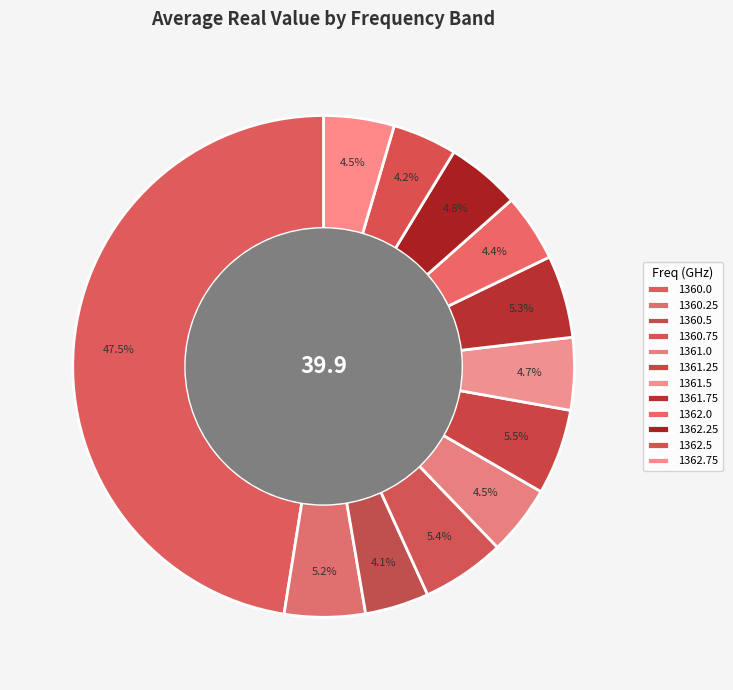

Count the number of slices in the pie.

12